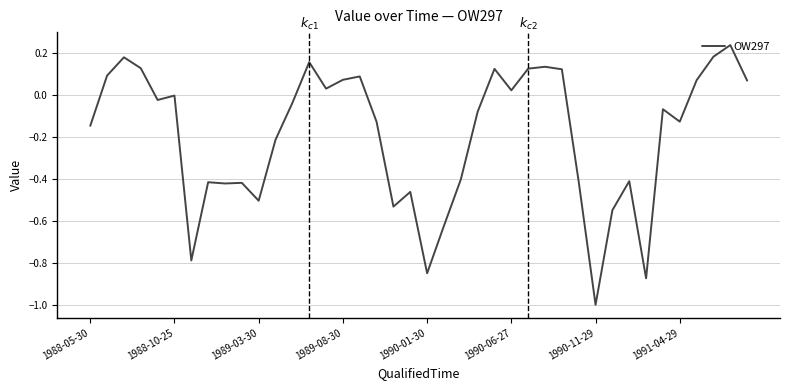

What is the difference between the maximum and minimum values?

1.2